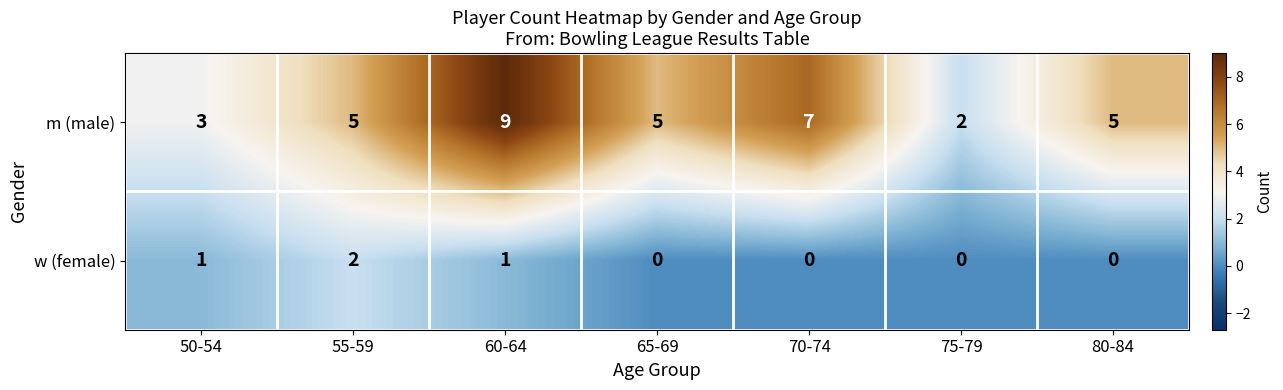

What is the sum of all m (male) values?

36